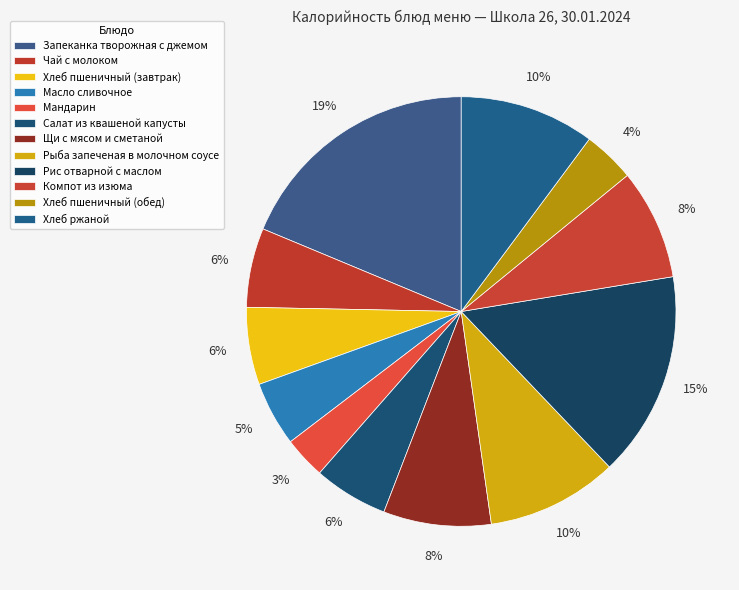

The Салат из квашеной капусты slice represents 18% of the pie. True or false?

False